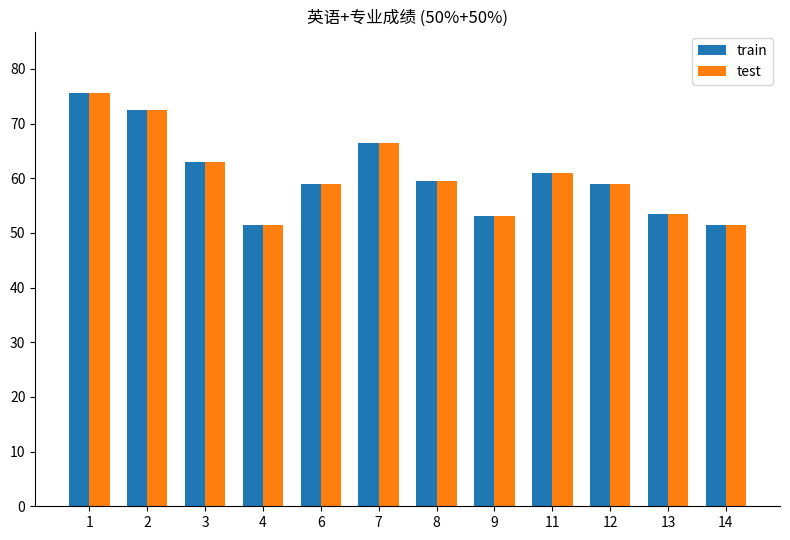

The train series shows 75.5 at 1. True or false?

True